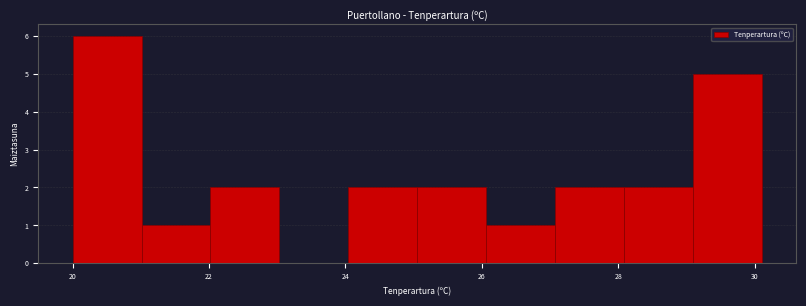

Reading left to right, transcribe this chart: for each bar, give the range it covers on the x-axis and its height. Neither the bar edges nor the heights are printed on the chart, so give them approximately, as read against the axes.

20.0 to 21.0: 6
21.0 to 22.0: 1
22.0 to 23.0: 2
23.0 to 24.0: 0
24.0 to 25.0: 2
25.0 to 26.0: 2
26.0 to 27.0: 1
27.0 to 28.0: 2
28.0 to 29.0: 2
29.0 to 30.2: 5